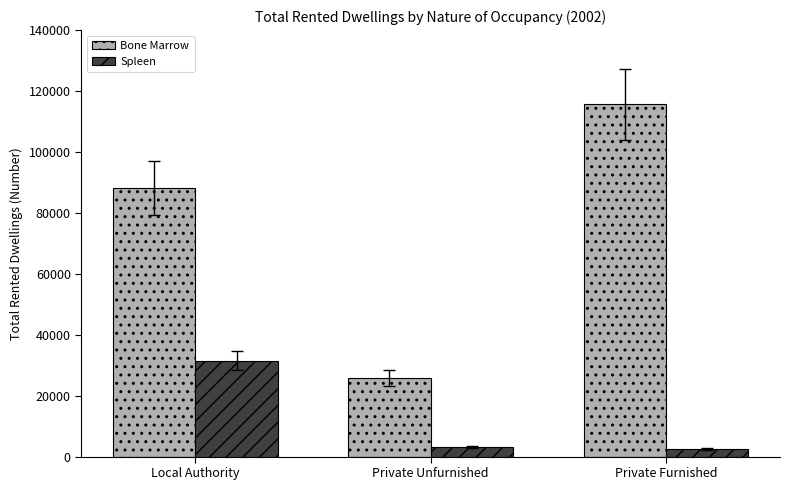

How many bars are there in total?

6